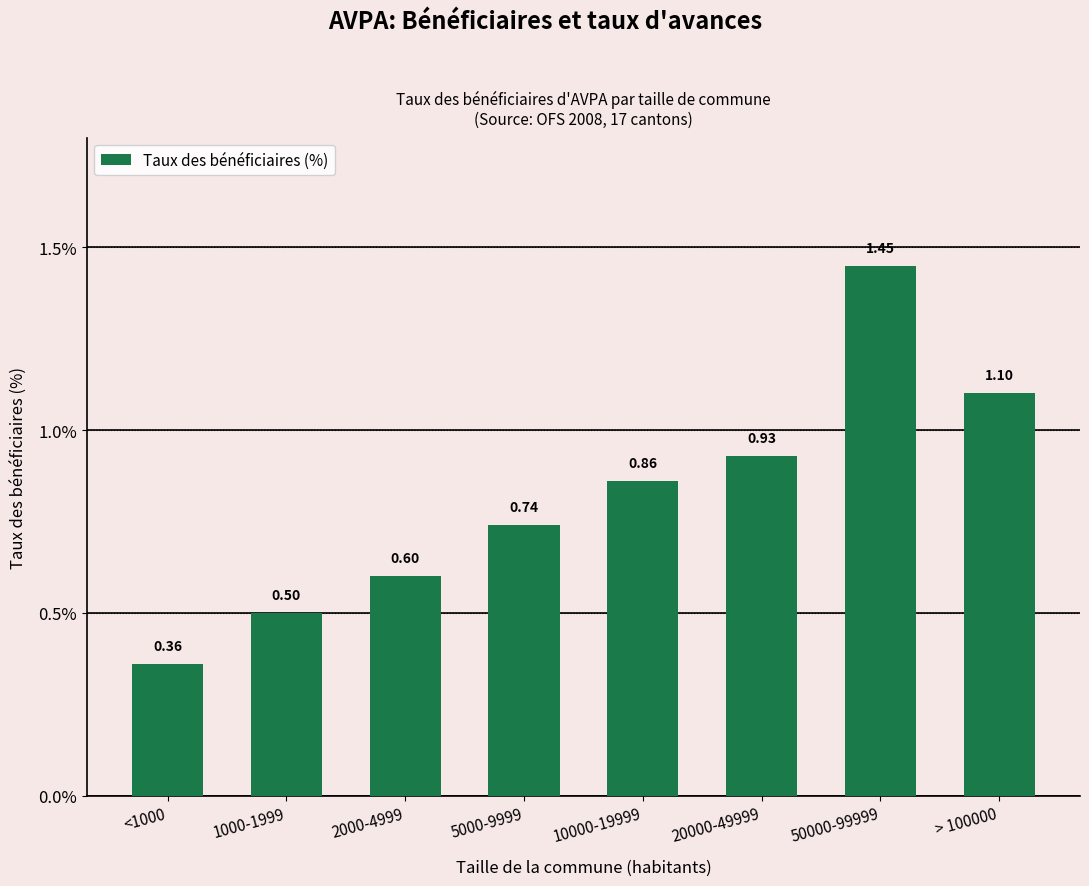

What is the sum of the values at 5000-9999 and 2000-4999?

1.3